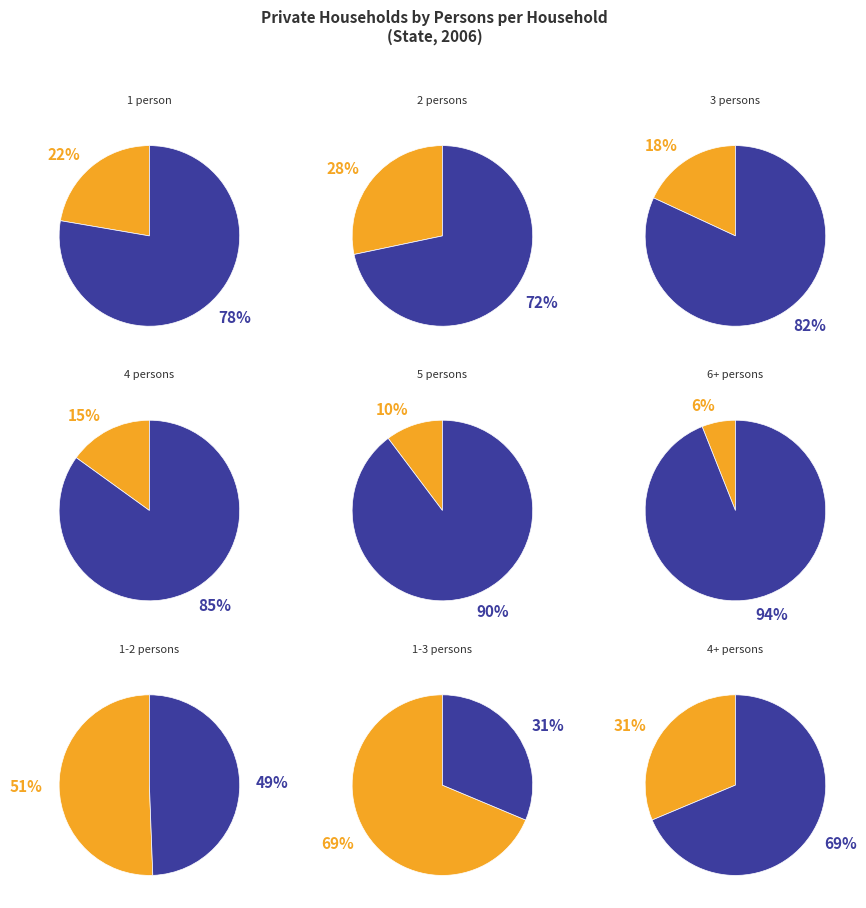

True or false: 3 persons accounts for 7% of the total.

False